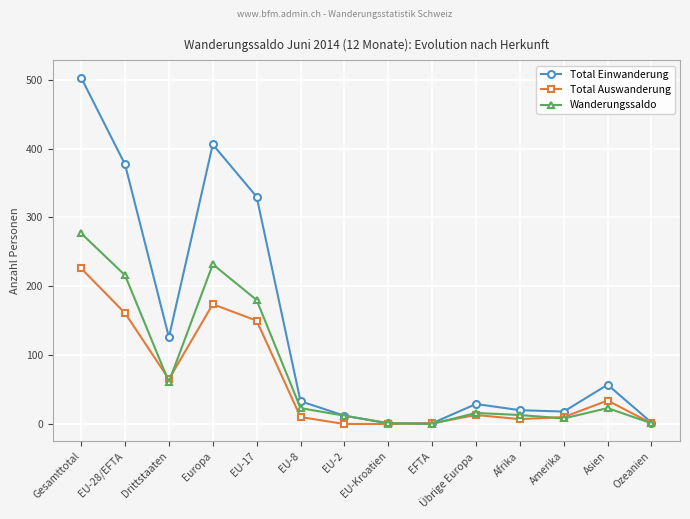

Which series has the widest spread of values?

Total Einwanderung